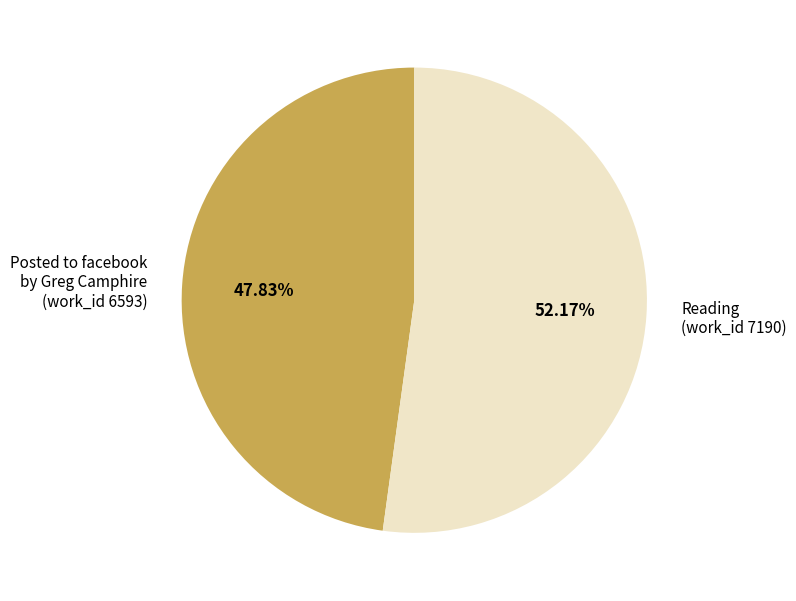

How many slices are in this pie chart?

2